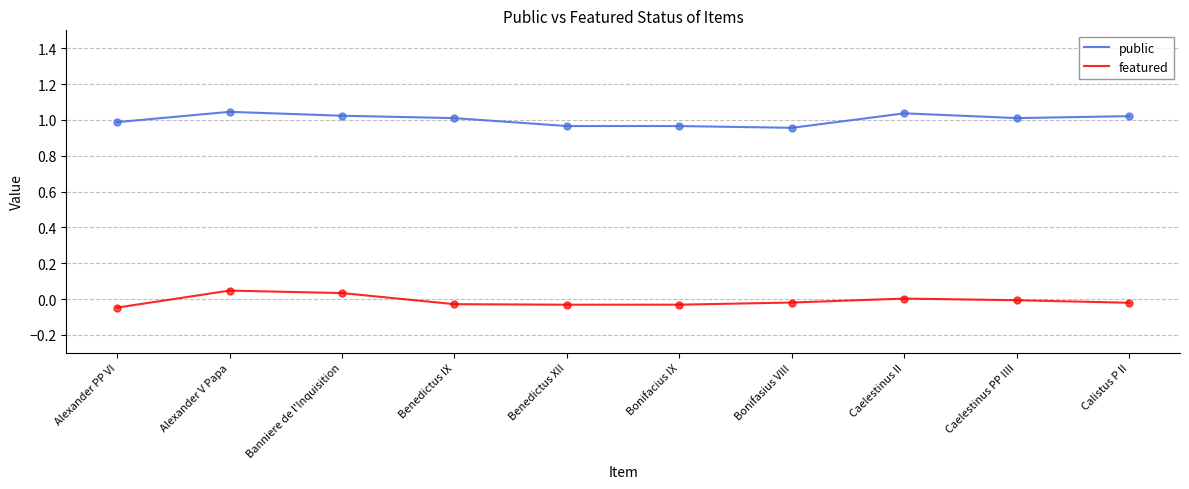

At how many categories does at least one series exceed 0?

10